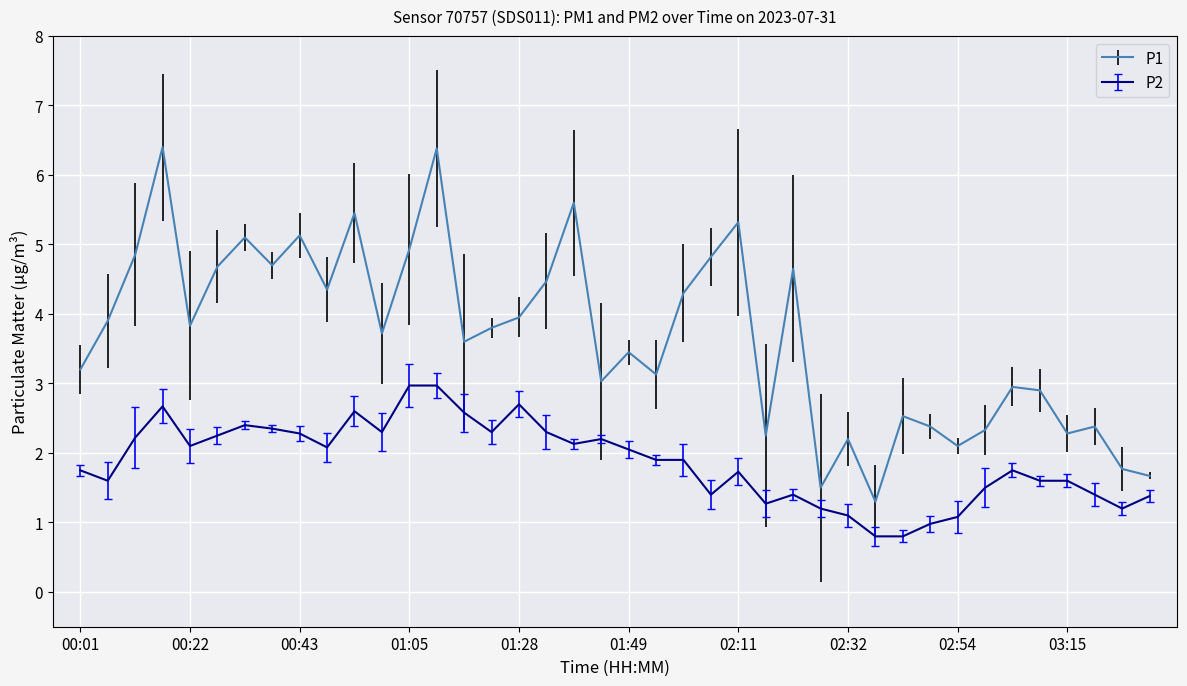

What is the minimum value for P2?

0.8